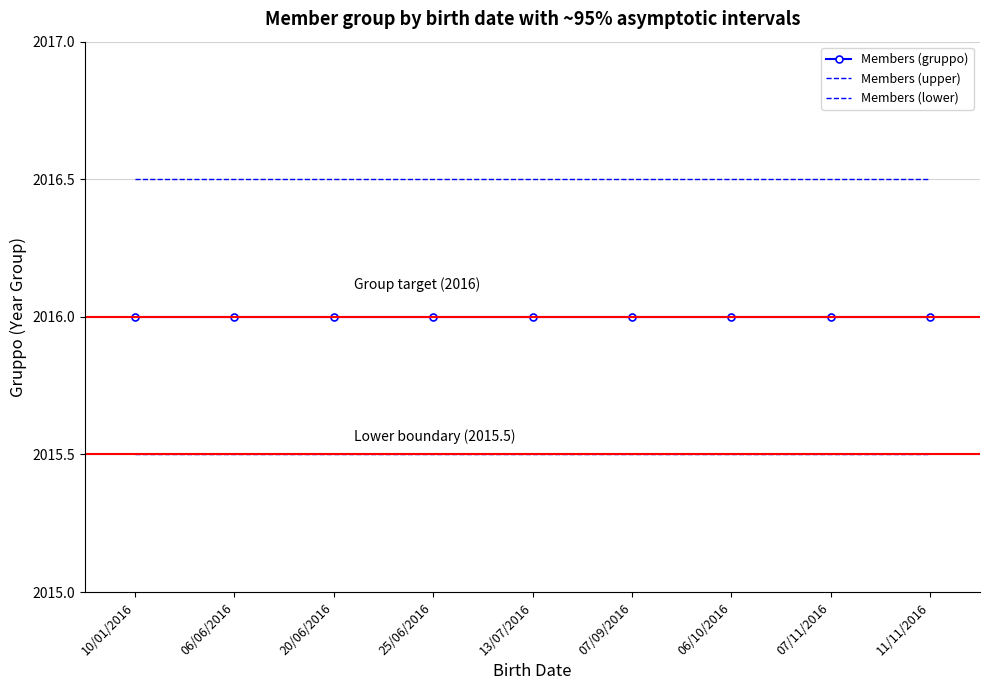

What value does the Members (gruppo) series have at 06/10/2016?

2016.0